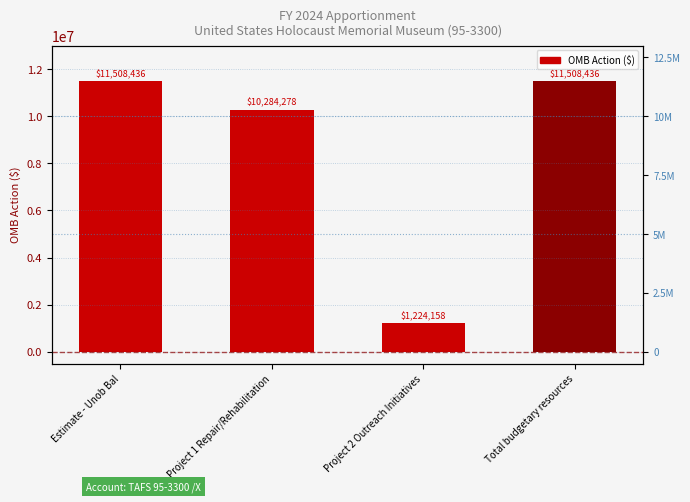

What is the difference between the maximum and minimum values?

10284278